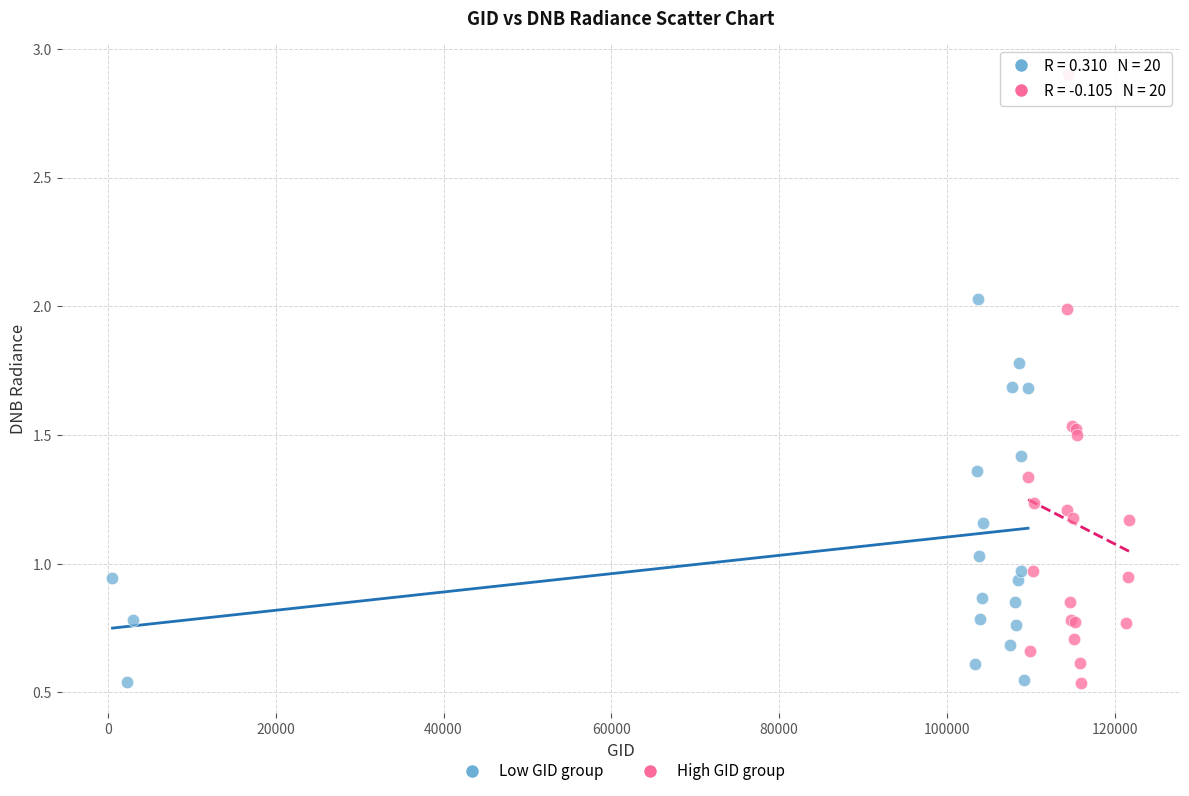

Which series has the largest Y range (max minus min)?

High GID group